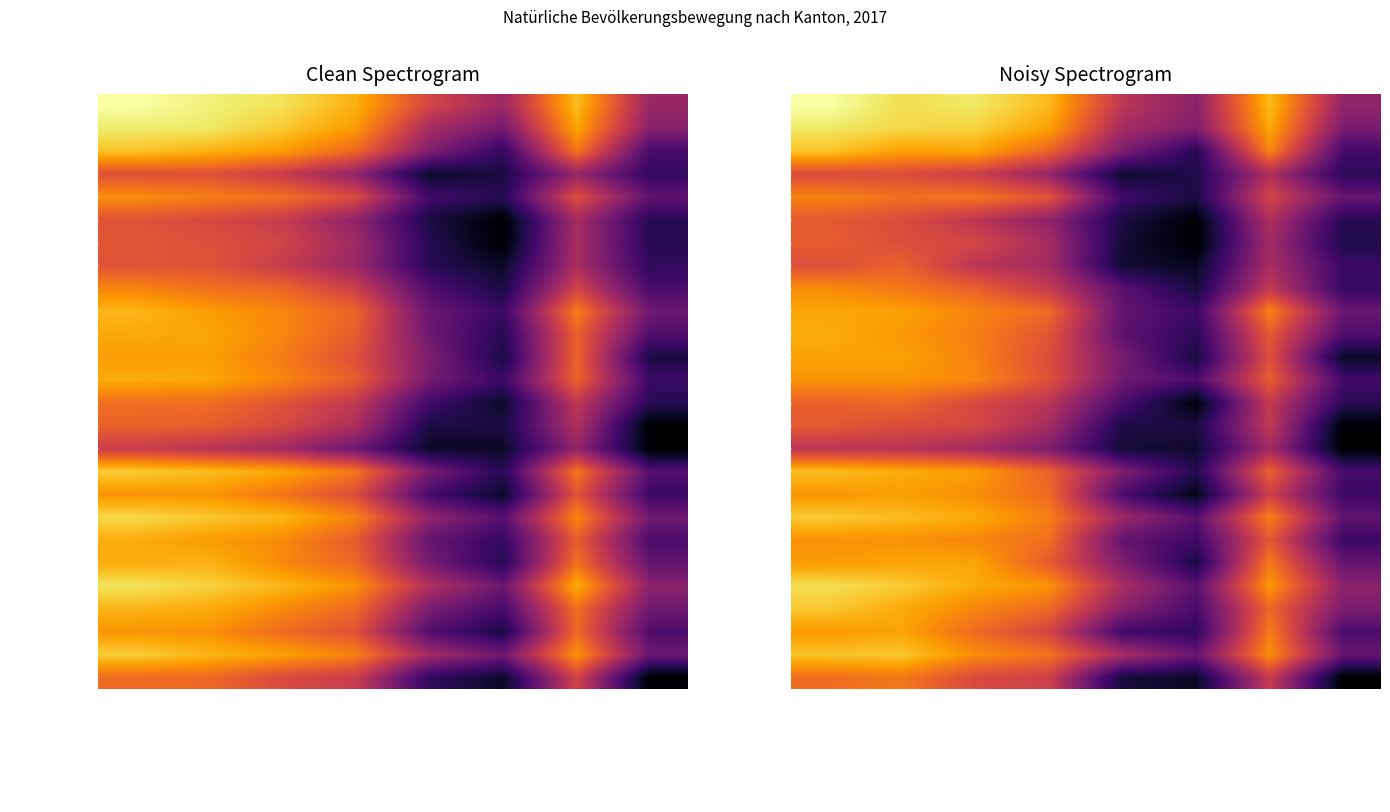

What is the maximum value for Zürich?

9.8